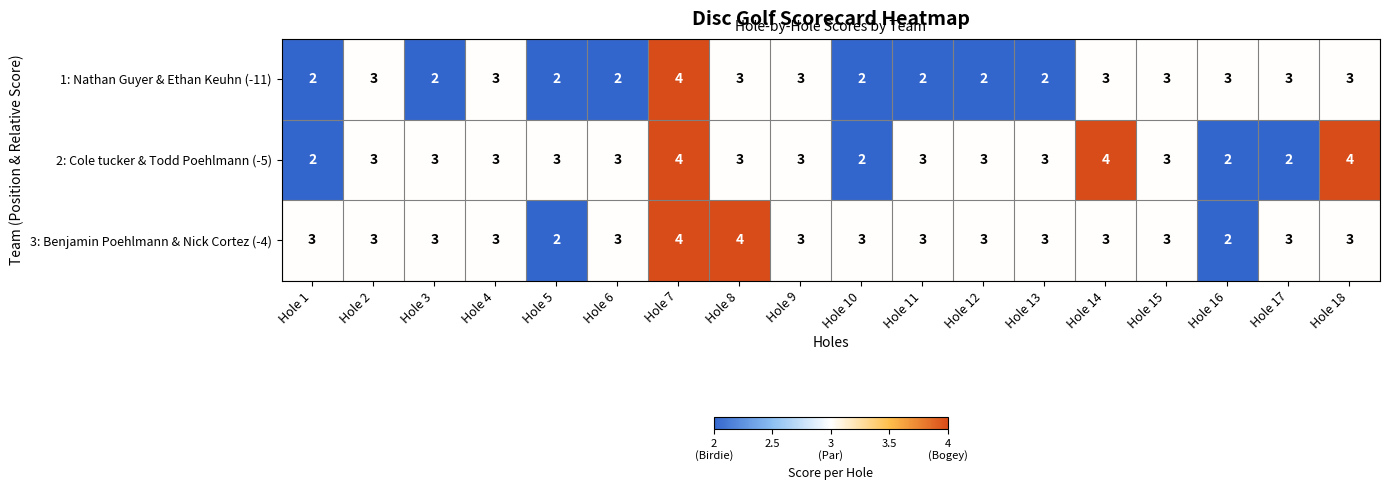

Between Hole 1 and Hole 14, which series saw the biggest shift?

2: Cole tucker & Todd Poehlmann (-5)